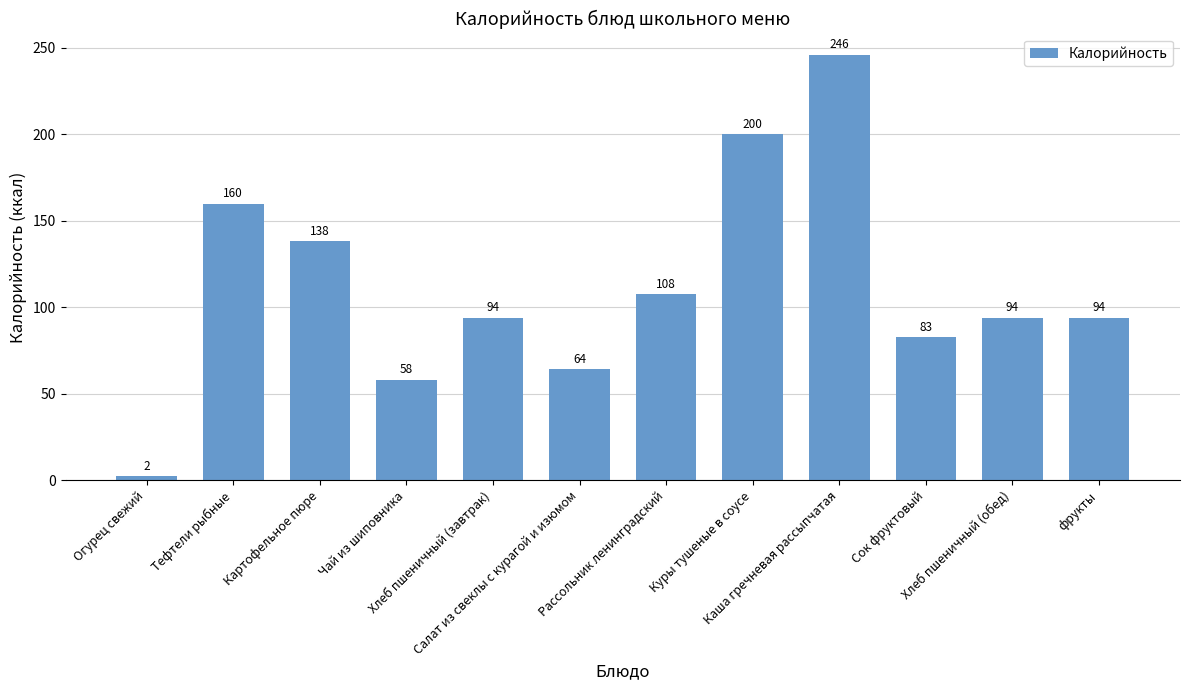

The value at Картофельное пюре is 50.7. True or false?

False